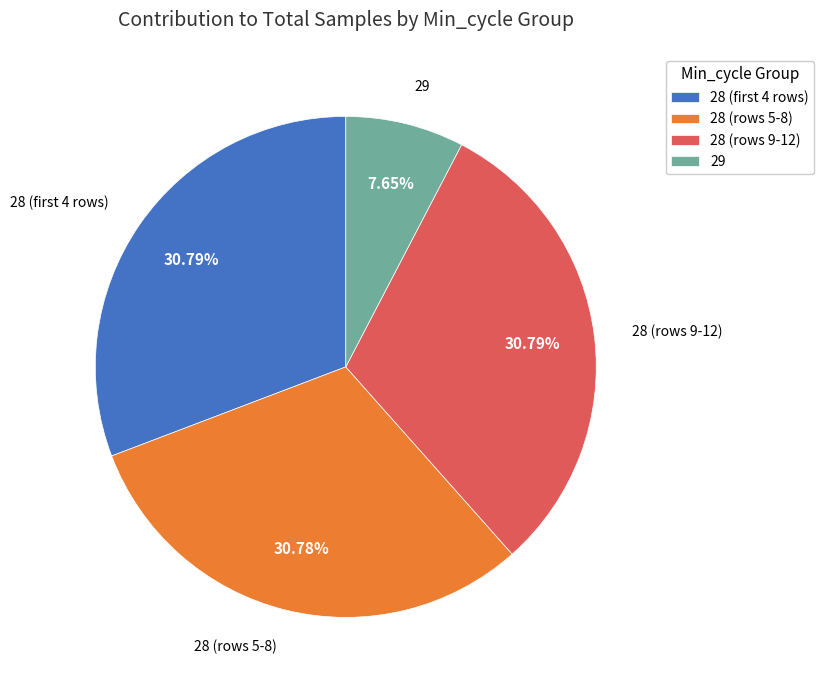

To the nearest percent, what is the average slice percentage?

25%